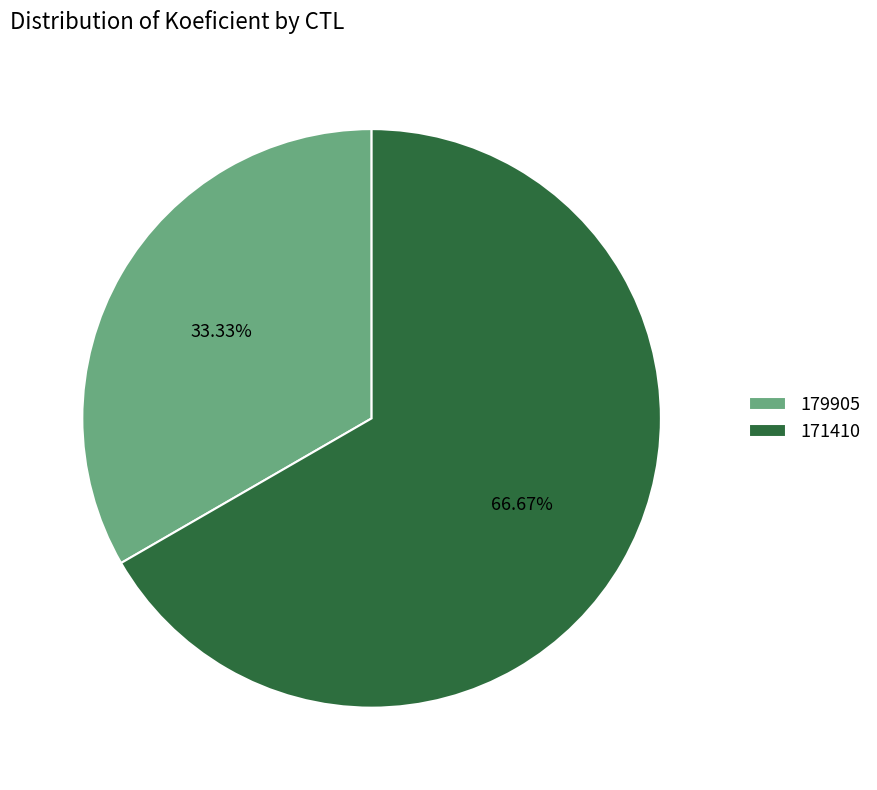

Is it true that 171410 is 67% of the pie?

True